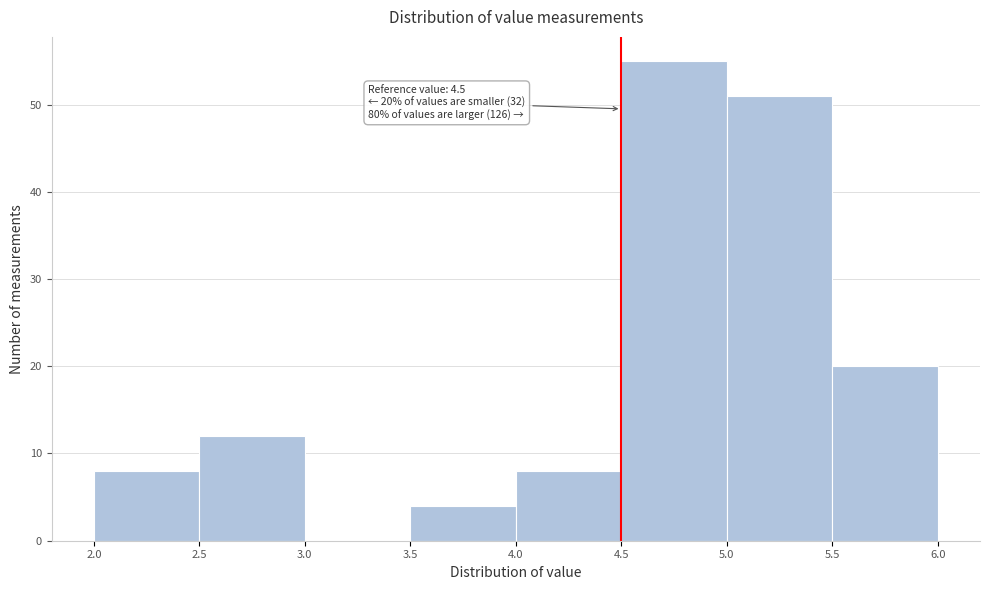

Which range on the x-axis has the tallest bar?

4.5 to 5.0